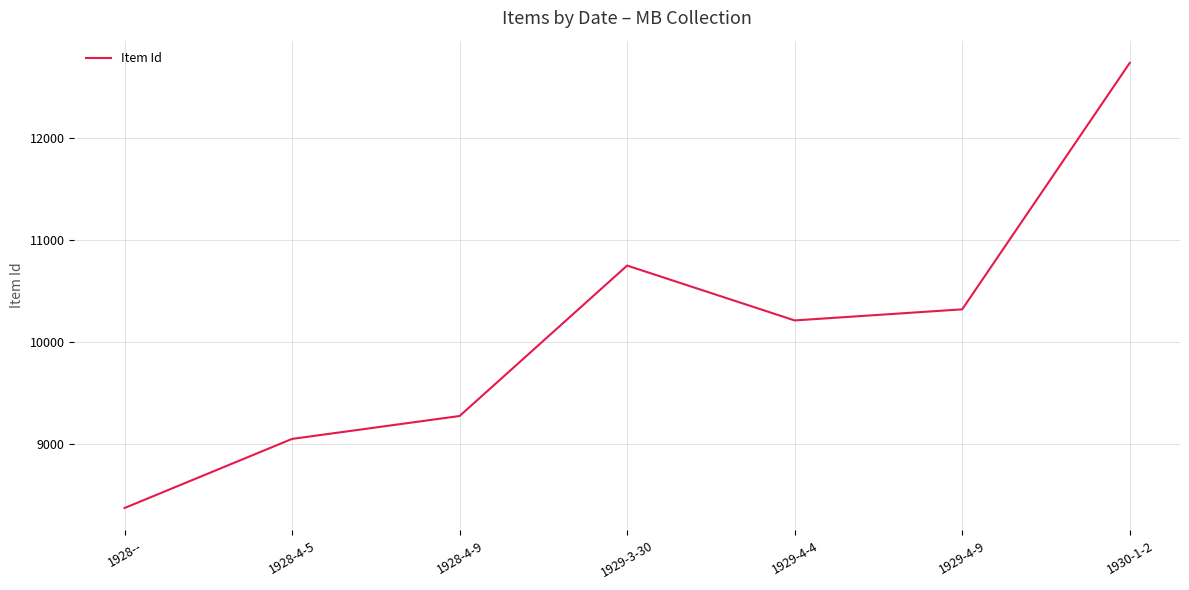

True or false: the data has more than 1 interior local peaks.

False